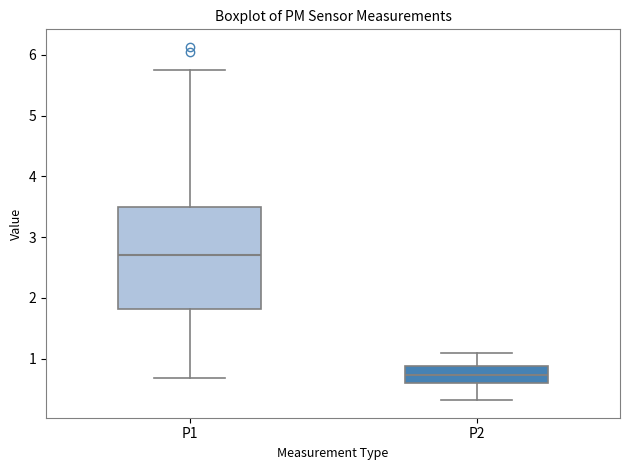

Reading left to right, transcribe this box plot: for each box, give where its median line is, the range the box spans, and where its two whiskers end, as read against the y-axis. The values are not printed on the chart, so give them approximately, as read against the axis.

P1: median 2.7, box 1.8 to 3.5, whiskers 0.7 to 5.8
P2: median 0.7, box 0.6 to 0.9, whiskers 0.3 to 1.1